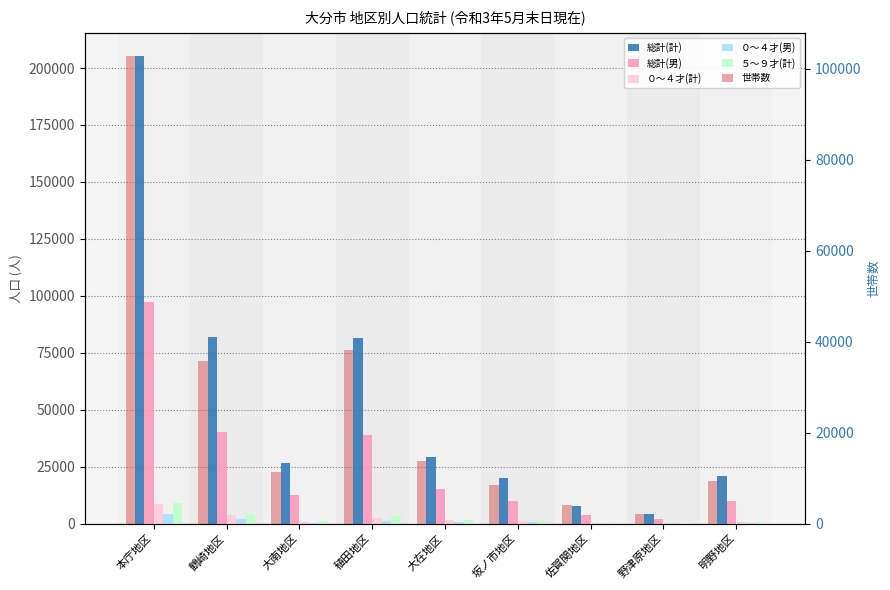

What is the total value across all series at 佐賀関地区?

16021